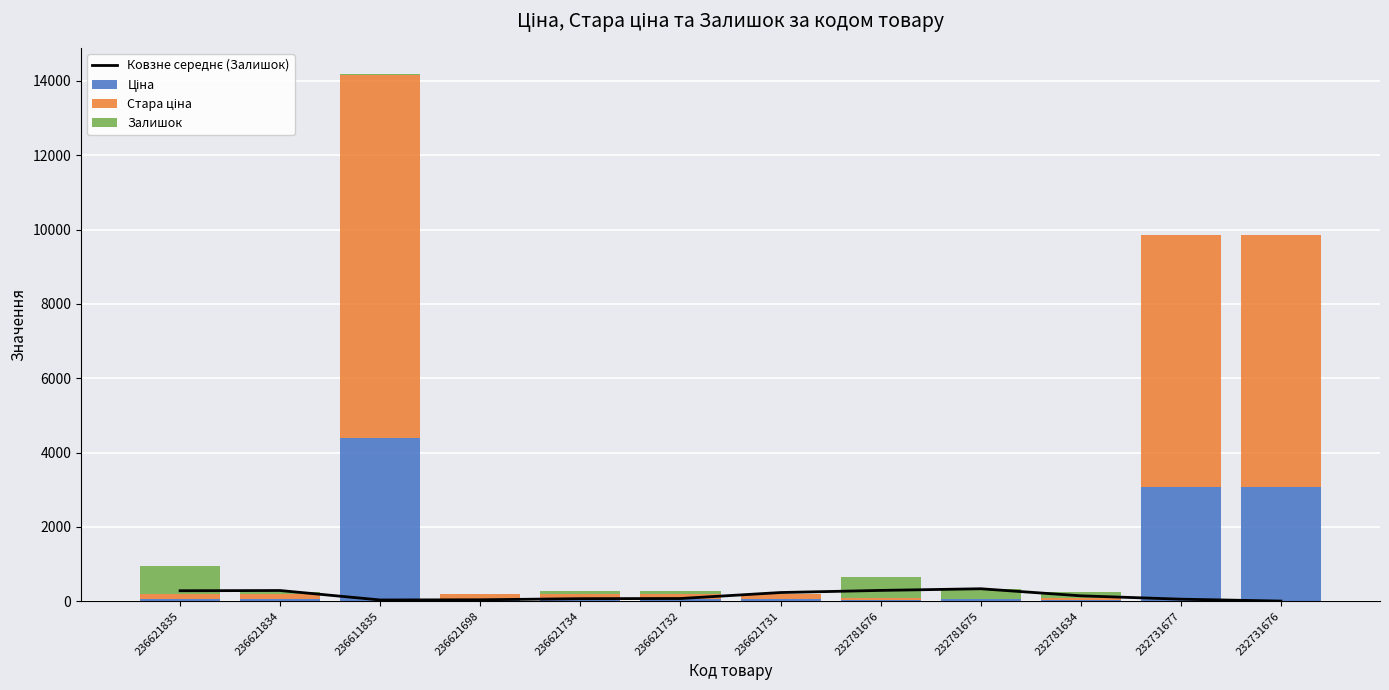

Is the value of Стара ціна at 232781634 greater than the value of Ковзне середнє (Залишок) at 236621834?

No